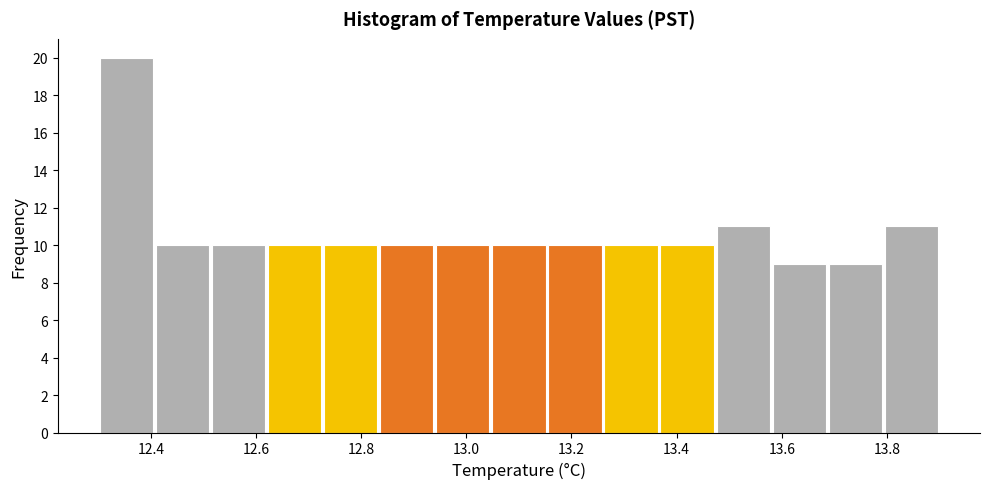

Reading left to right, list every bar in this chart as the range it spans on the x-axis followed by its height. Neither the bar edges nor the heights are printed on the chart, so give them approximately, as read against the axes.

12.30 to 12.40: 20
12.40 to 12.52: 10
12.52 to 12.62: 10
12.62 to 12.72: 10
12.72 to 12.84: 10
12.84 to 12.94: 10
12.94 to 13.04: 10
13.04 to 13.16: 10
13.16 to 13.26: 10
13.26 to 13.36: 10
13.36 to 13.48: 10
13.48 to 13.58: 11
13.58 to 13.68: 9
13.68 to 13.80: 9
13.80 to 13.90: 11